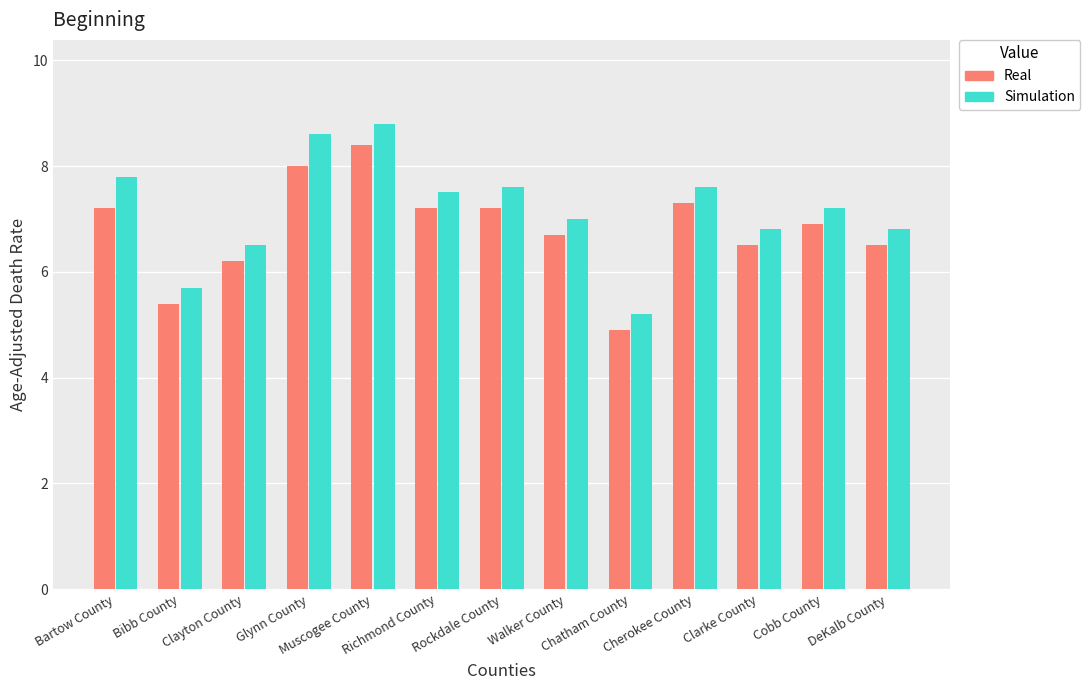

What is the difference between the second highest and second lowest values in the Simulation series?

2.9